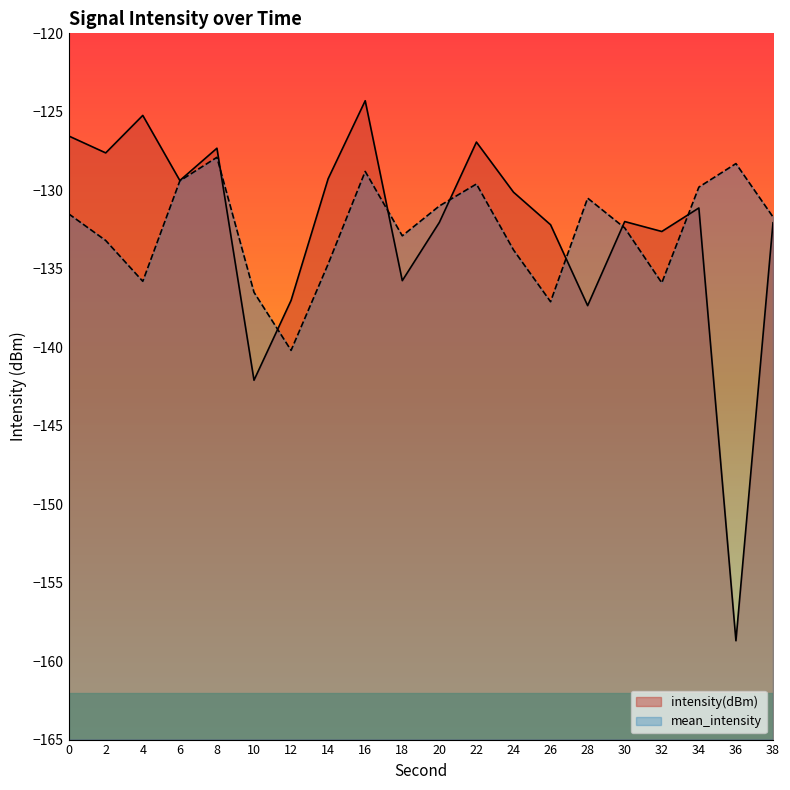

Is it true that mean_intensity equals -53.7 at 36?

False